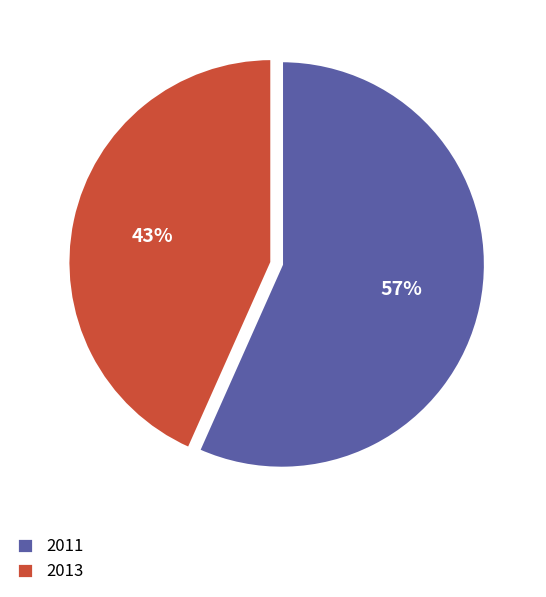

Which category has the biggest portion of the pie?

2011